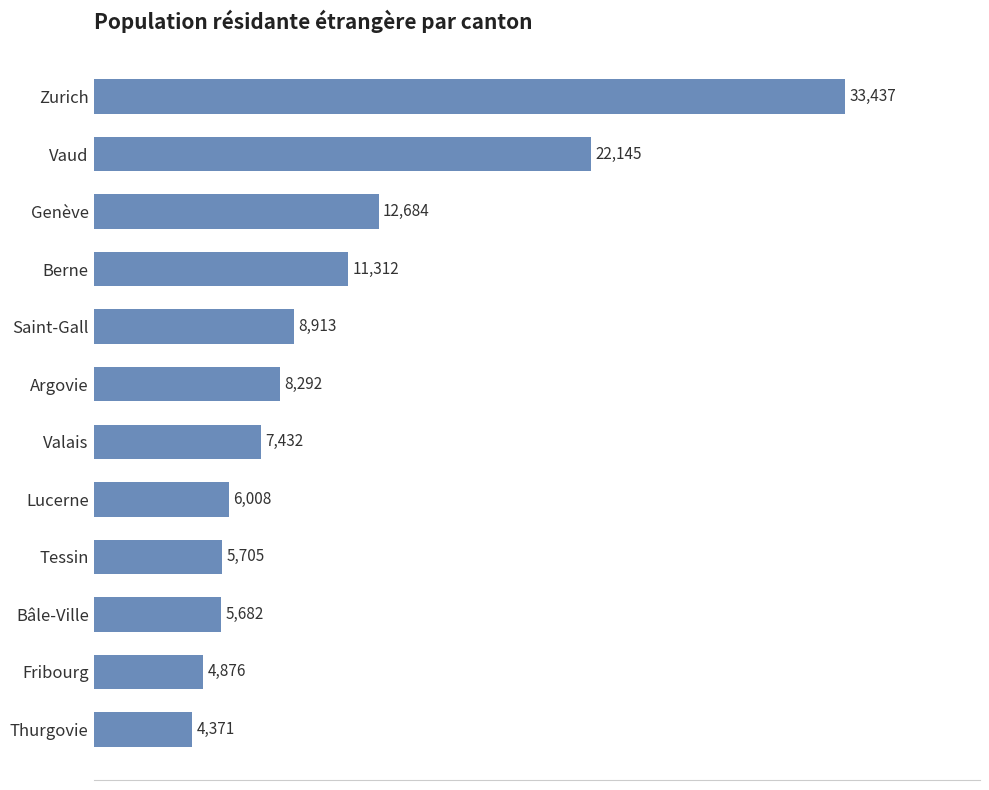

Reading top to bottom, extract all data points from this chart.

Zurich=33437	Vaud=22145	Genève=12684	Berne=11312	Saint-Gall=8913	Argovie=8292	Valais=7432	Lucerne=6008	Tessin=5705	Bâle-Ville=5682	Fribourg=4876	Thurgovie=4371